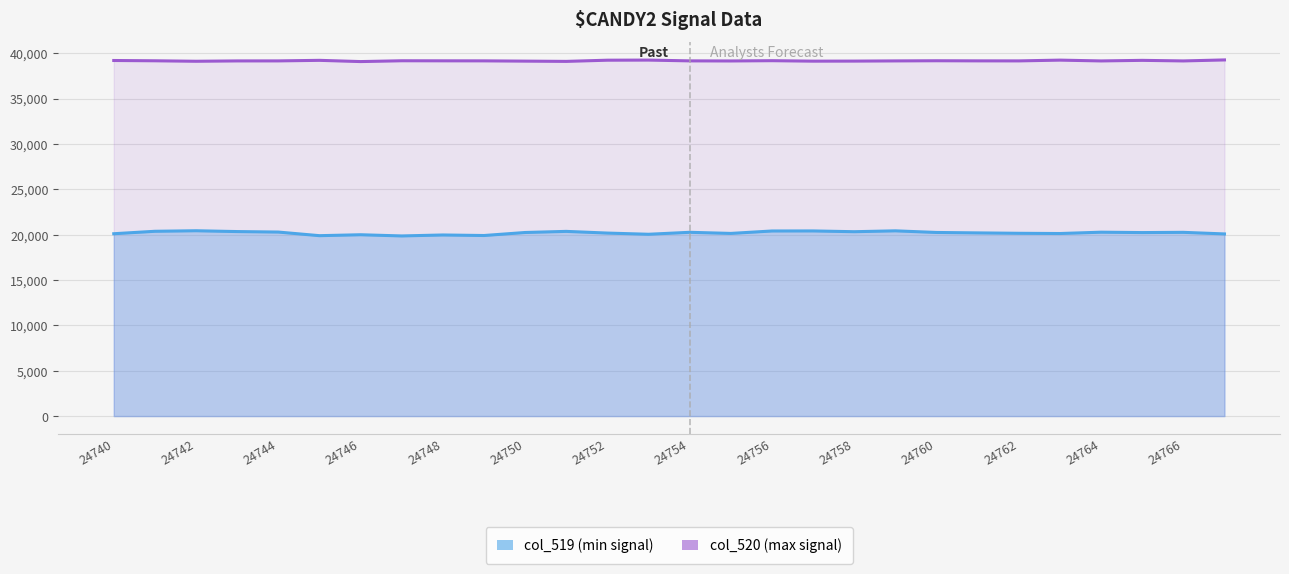

What is the sum of the col_520 values at 24750 and 24752?

78294